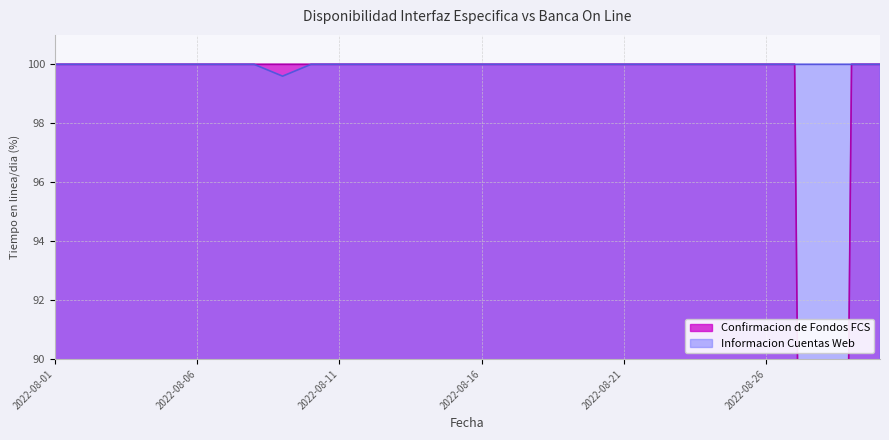

What are all the series names shown in the legend?

Confirmacion de Fondos FCS, Informacion Cuentas Web